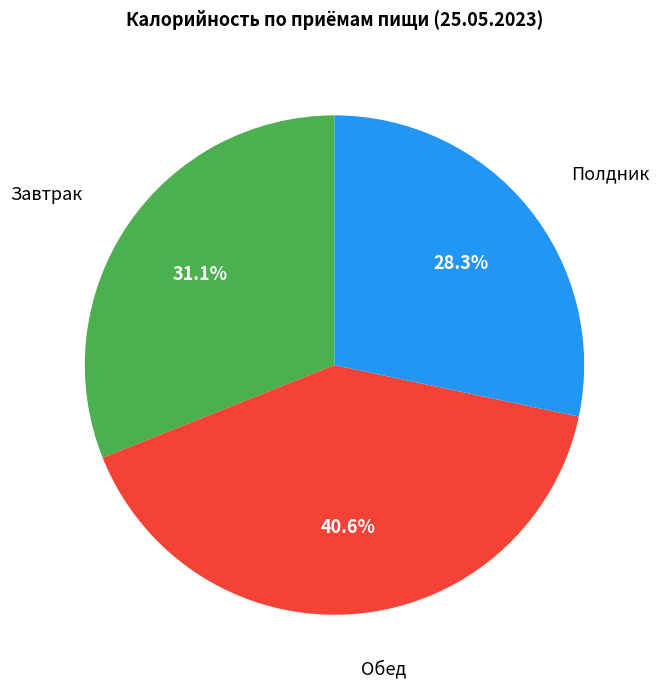

To the nearest percent, what is the difference between the Полдник and Завтрак slice percentages?

3%